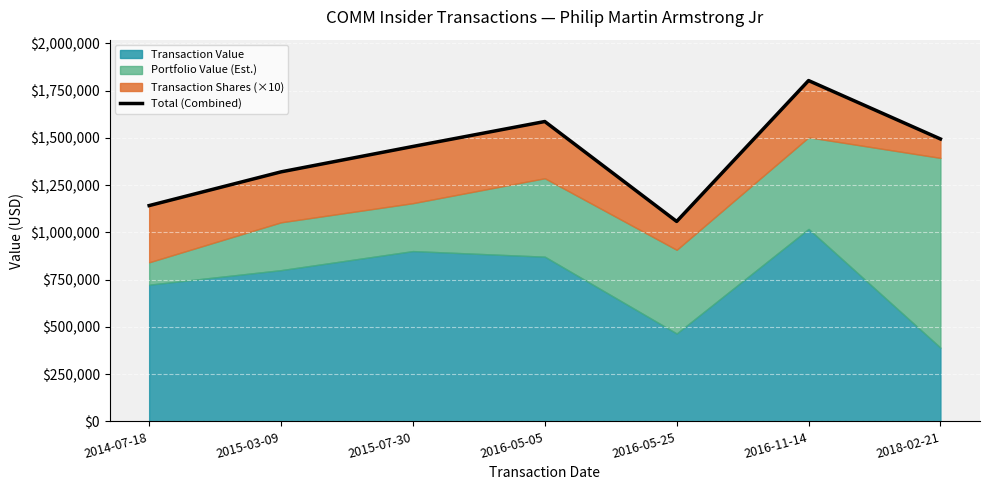

At which category does the chart reach its minimum across all series?

2016-05-25